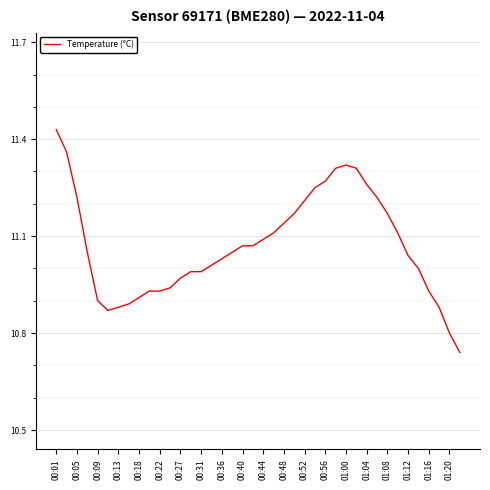

Is this an area chart (filled region under the line)?

No